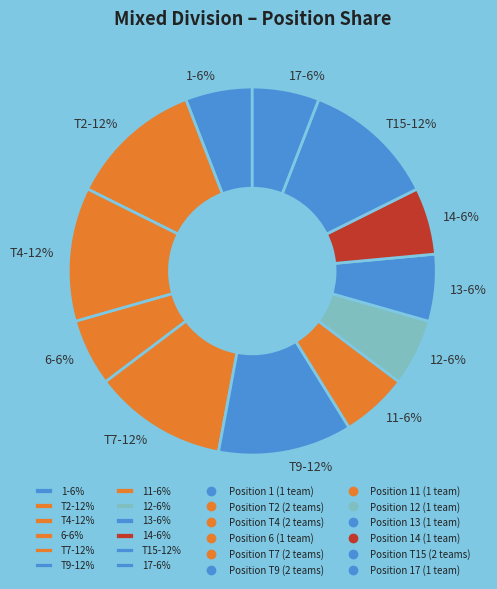

The 17-6% slice represents 6% of the pie. True or false?

True